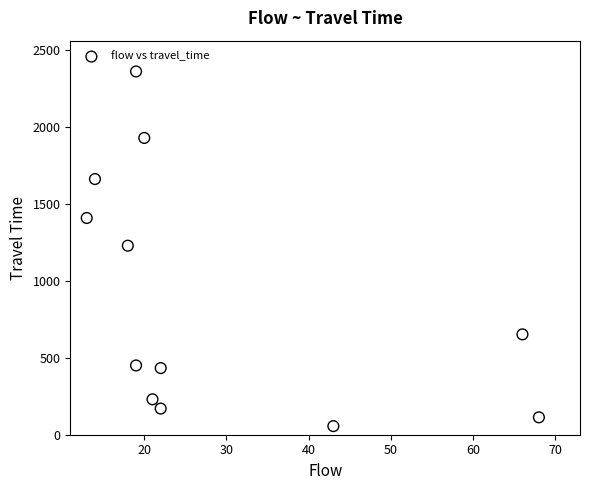

What is the range of X values (max minus min)?

55